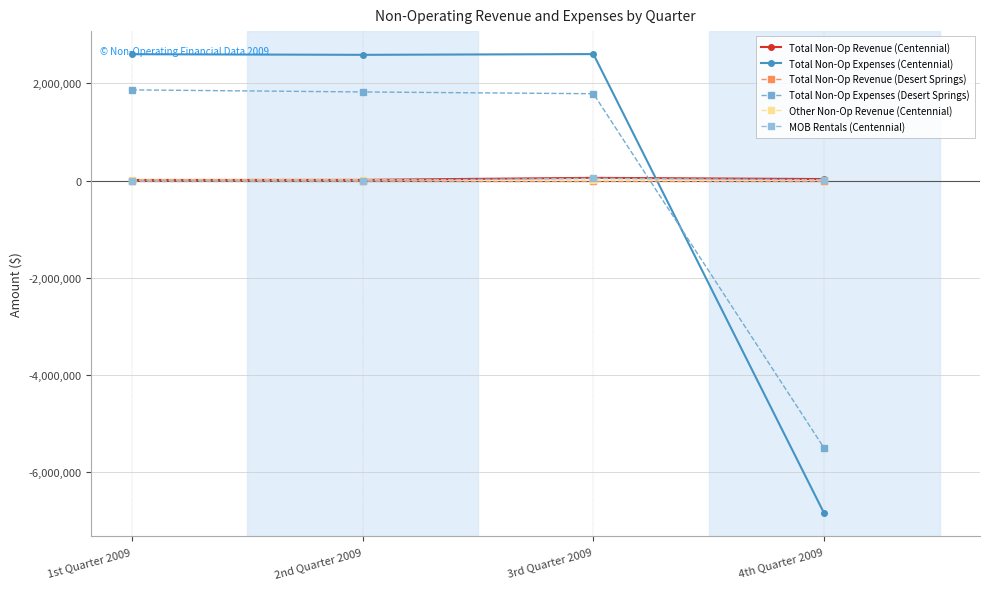

Rank the categories by Total Non-Op Expenses (Desert Springs) value from lowest to highest.

4th Quarter 2009, 3rd Quarter 2009, 2nd Quarter 2009, 1st Quarter 2009